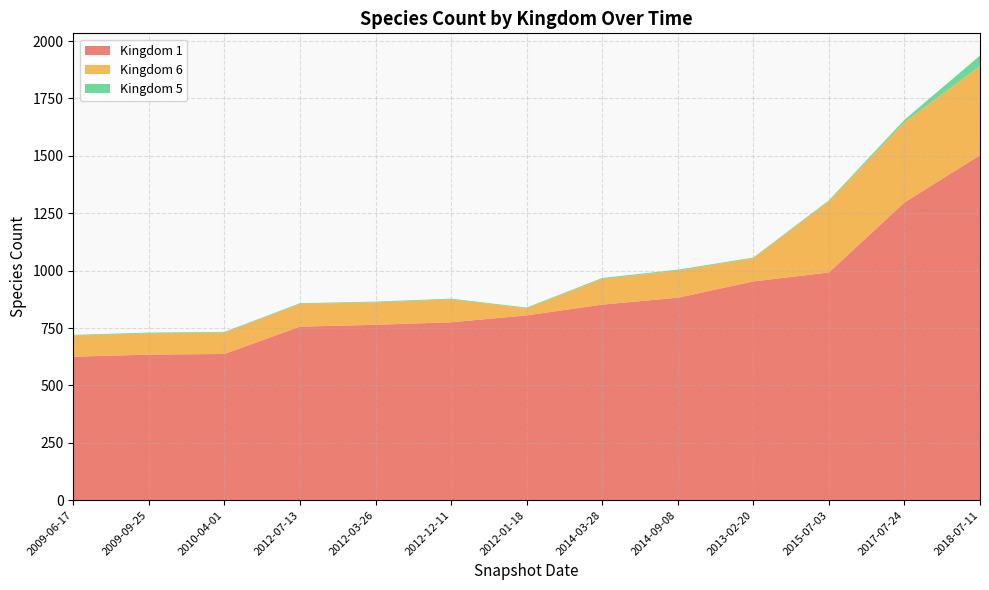

Reading left to right, what are all the values shown in this chart?

Kingdom 1: 625	634	637	756	764	775	805	852	882	953	992	1297	1503
Kingdom 6: 92	93	93	99	98	100	31	112	118	101	310	350	389
Kingdom 5: 3	3	3	3	3	3	3	4	4	3	4	10	45